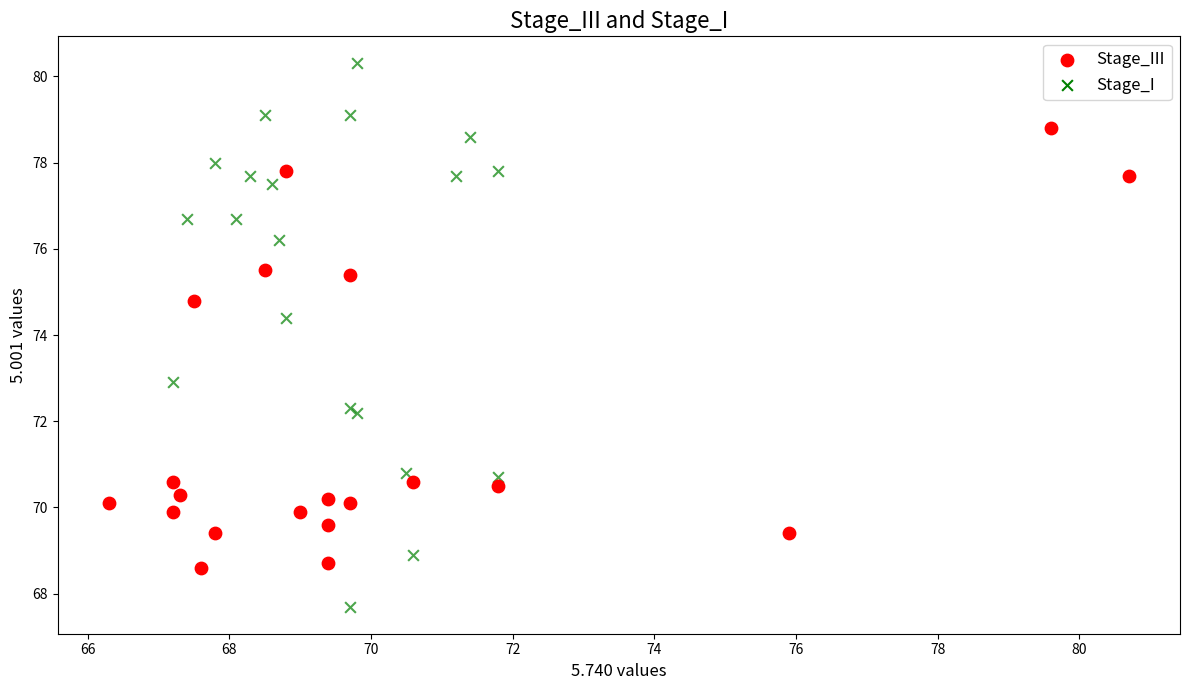

Which series has the widest spread of Y values?

Stage_I